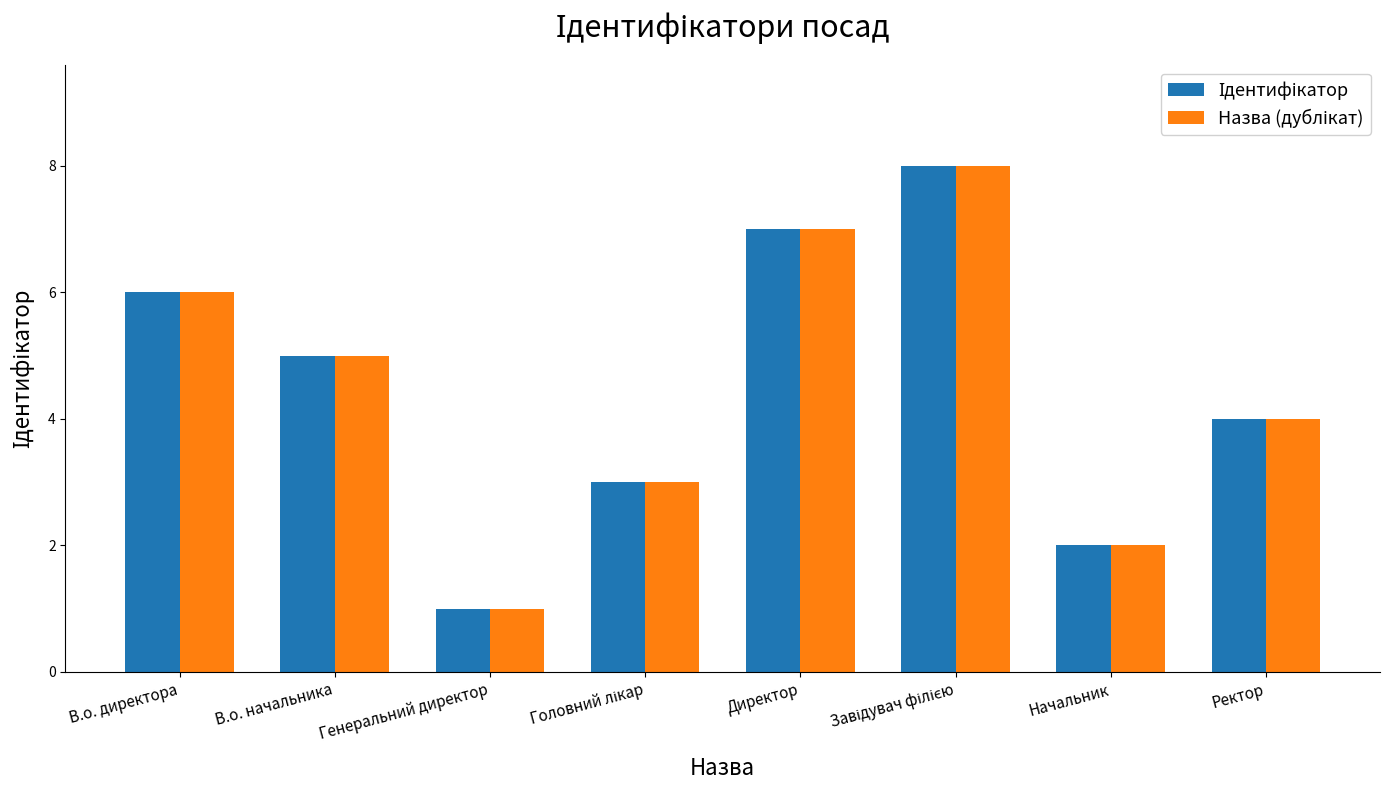

What is the total value across all series at Директор?

14